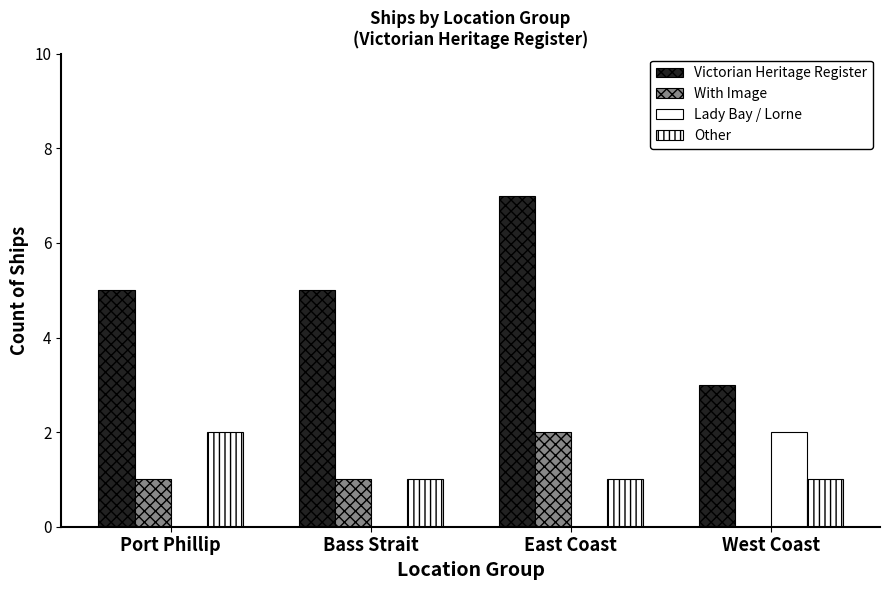

Reading left to right, extract all data points from this chart.

Victorian Heritage Register: Port Phillip=5	Bass Strait=5	East Coast=7	West Coast=3
With Image: Port Phillip=1	Bass Strait=1	East Coast=2	West Coast=0
Lady Bay / Lorne: Port Phillip=0	Bass Strait=0	East Coast=0	West Coast=2
Other: Port Phillip=2	Bass Strait=1	East Coast=1	West Coast=1